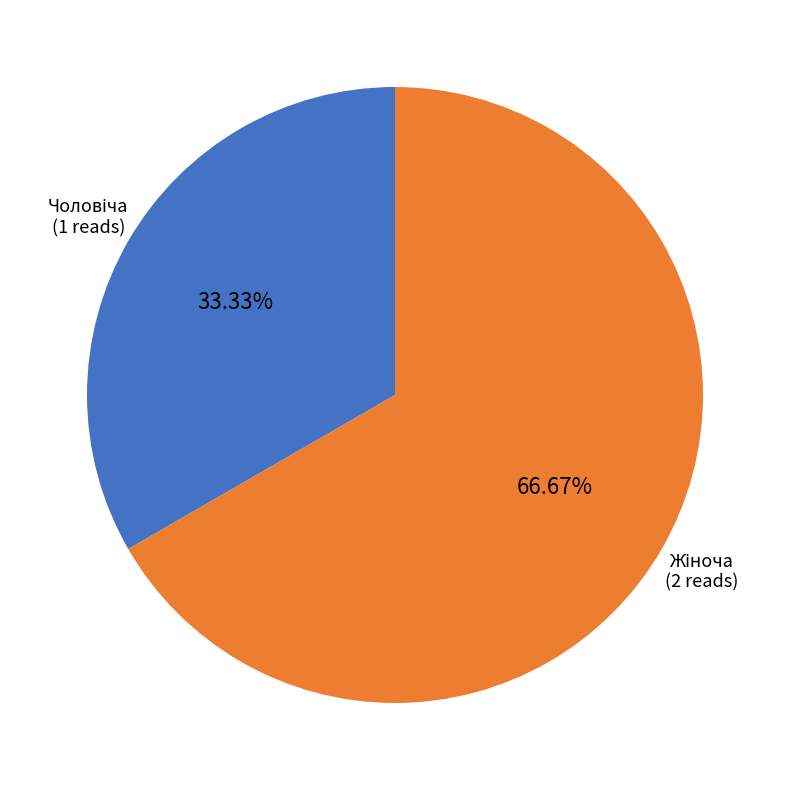

Is there a majority slice in this chart?

Yes